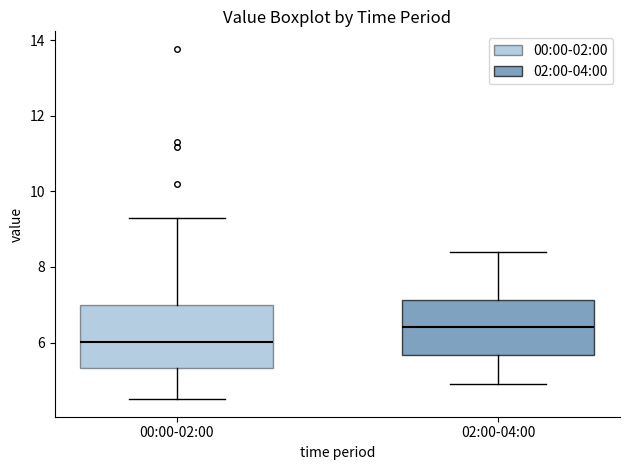

Which box's median line is the lowest?

00:00-02:00